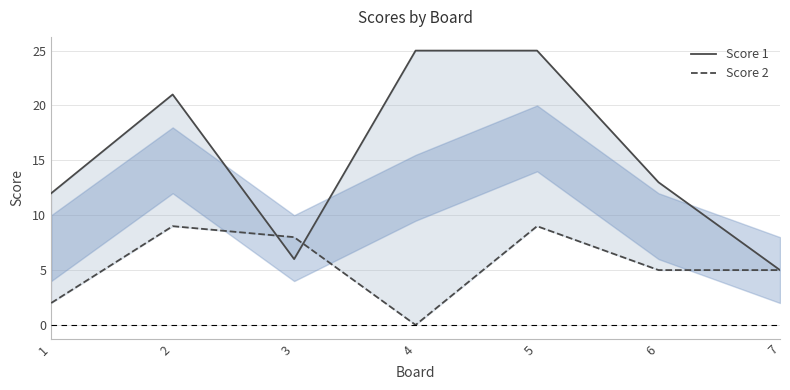

Between 4 and 7, which series saw the biggest shift?

Score 1